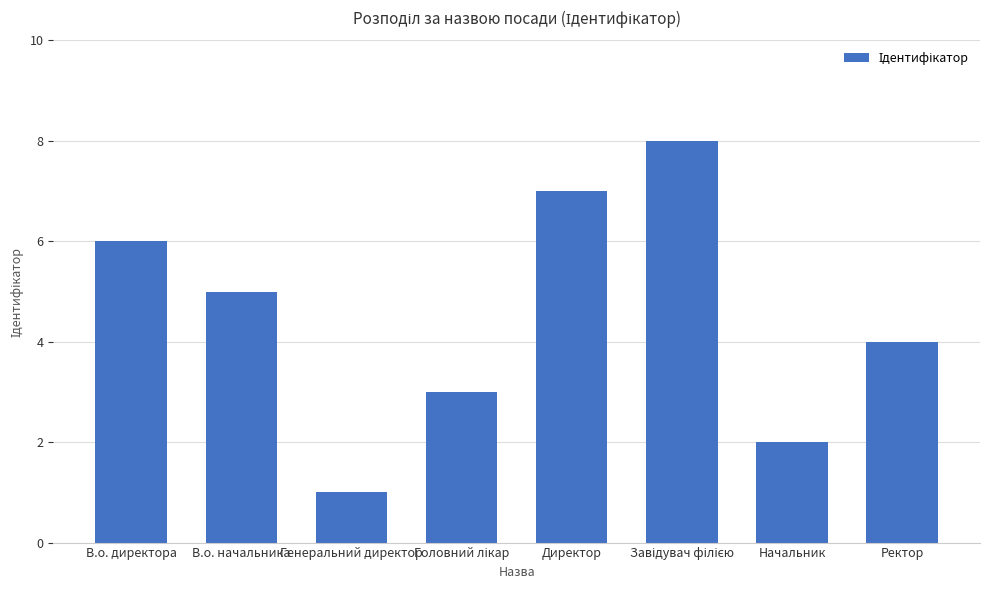

Is it true that the value at В.о. начальника is 2?

False